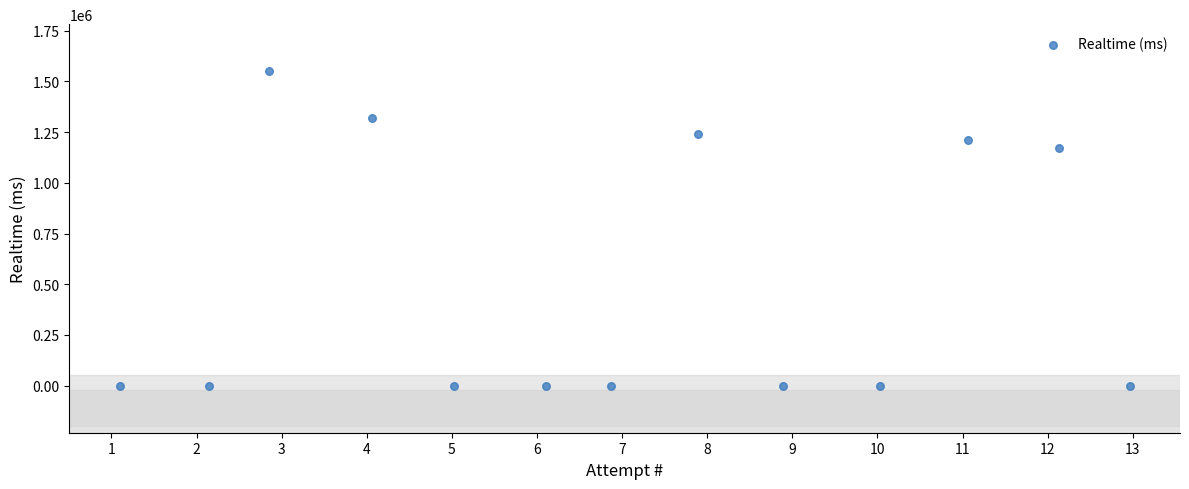

What is the range of Y values (max minus min)?

1549911